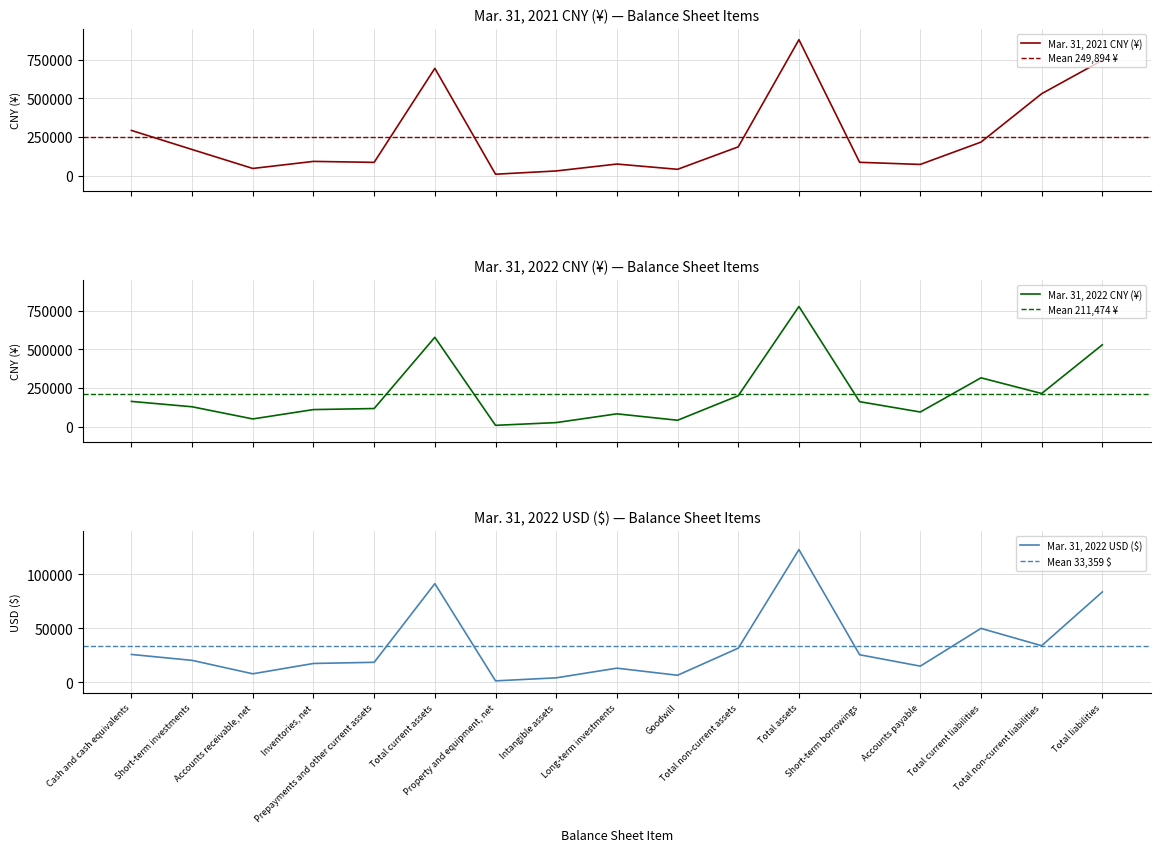

After their last crossing, which series has the higher values: Mar. 31, 2022 CNY (¥) or Mar. 31, 2021 CNY (¥)?

Mar. 31, 2021 CNY (¥)